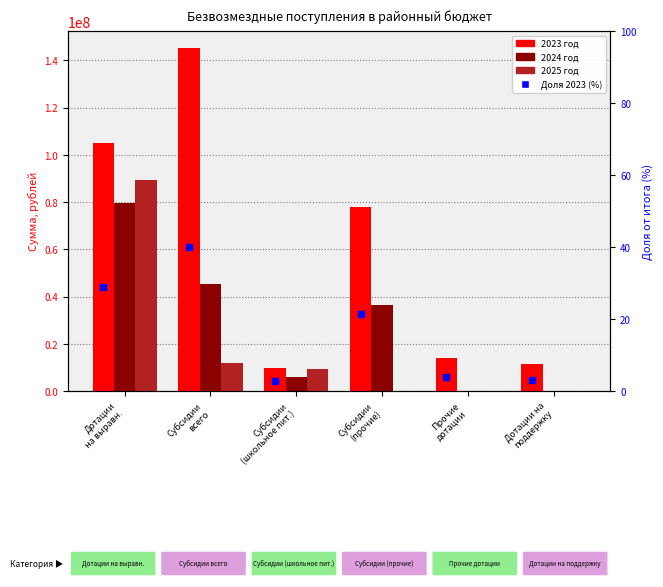

At which category is the sum across all series the highest?

Дотации
на выравн.